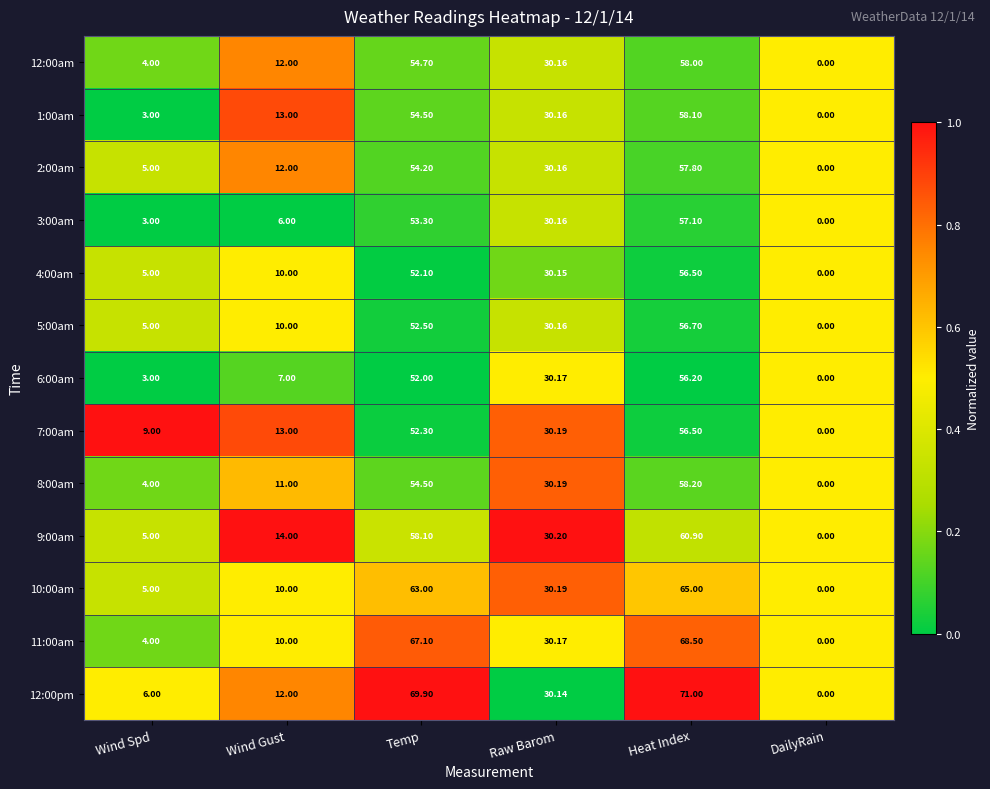

Is the value of 6:00am at Raw Barom greater than the value of 12:00am at Wind Gust?

Yes